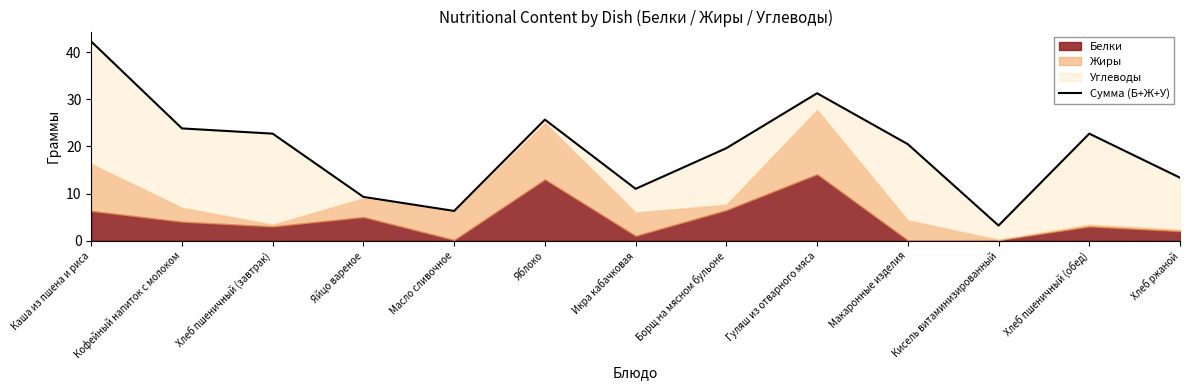

What is the ratio of the value at Хлеб пшеничный (завтрак) to the value at Яйцо вареное?

2.4